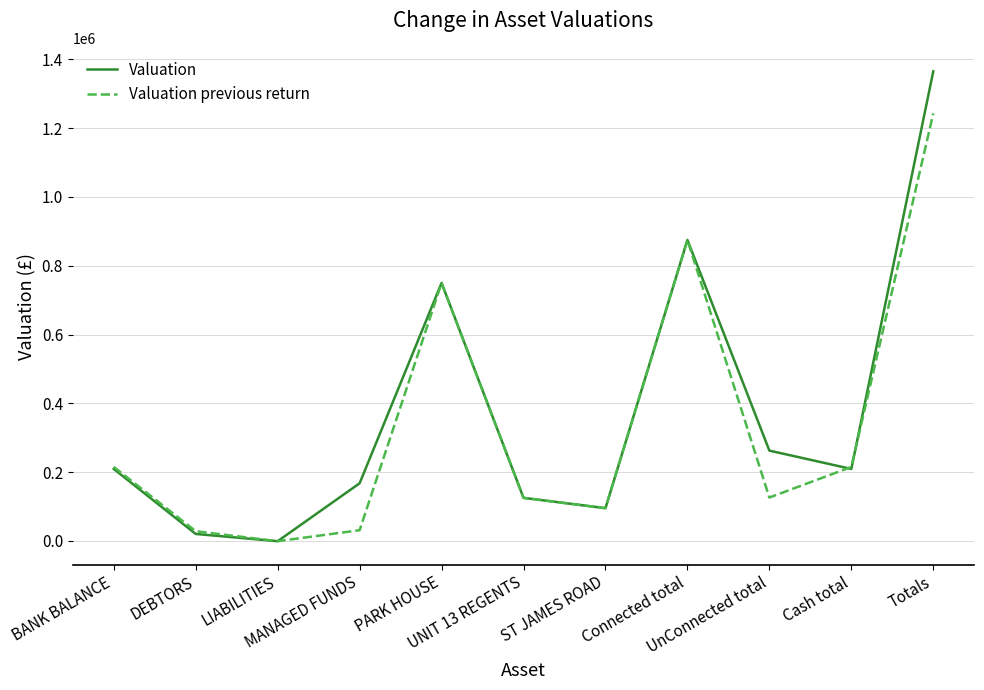

What is the minimum value shown in the chart?

-1050